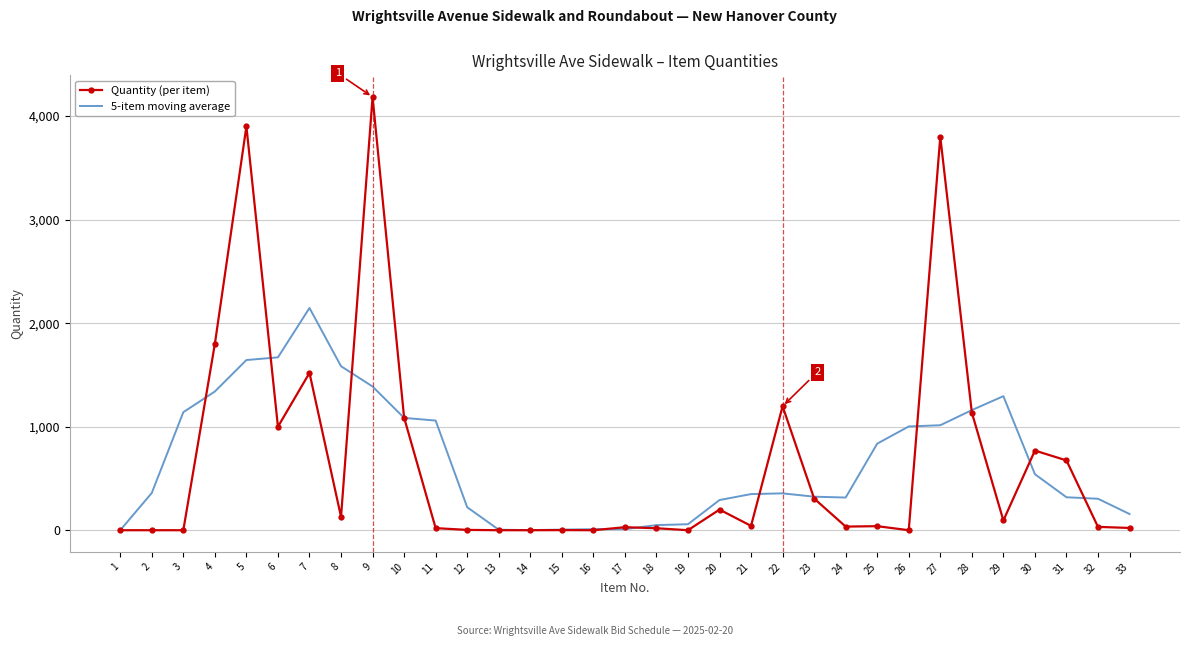

Between 5 and 23, which series saw the biggest shift?

Quantity (per item)